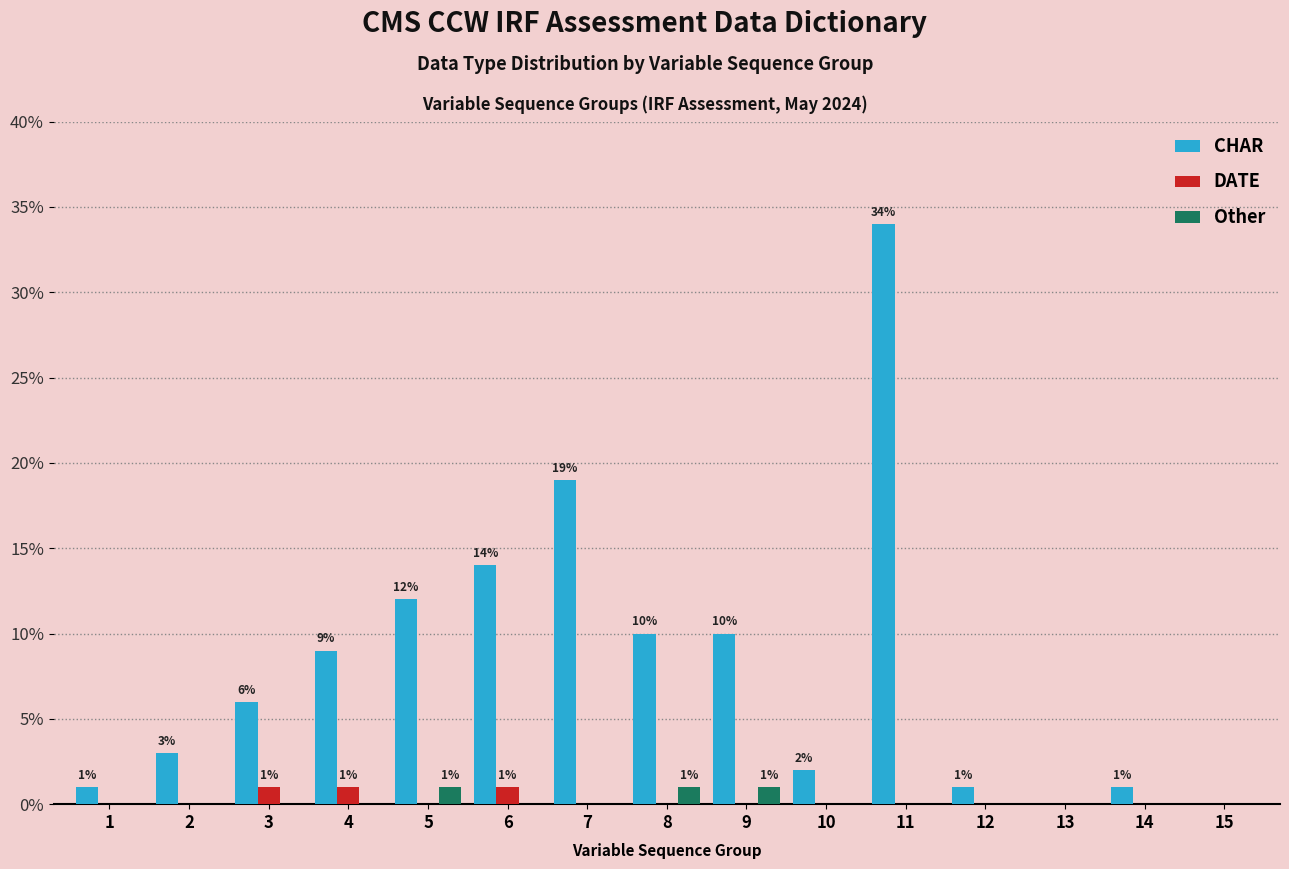

At which category is the sum across all series the highest?

11